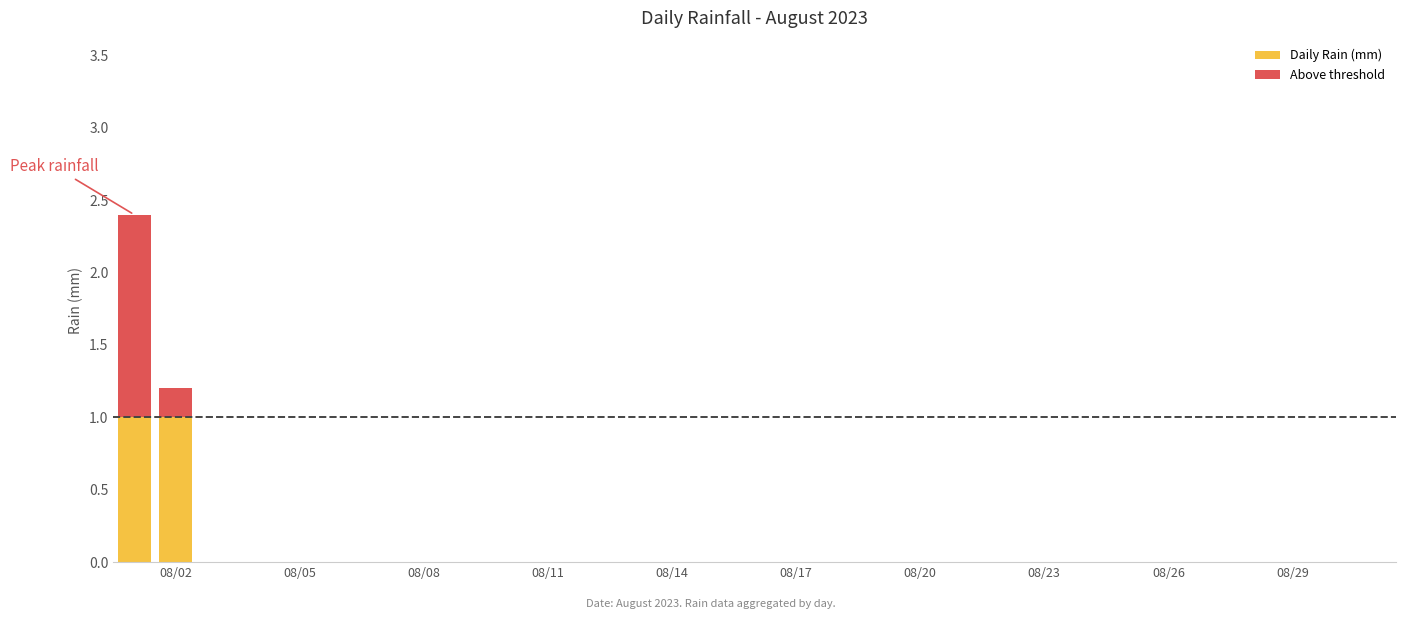

What is the maximum value for Daily Rain (mm)?

1.0